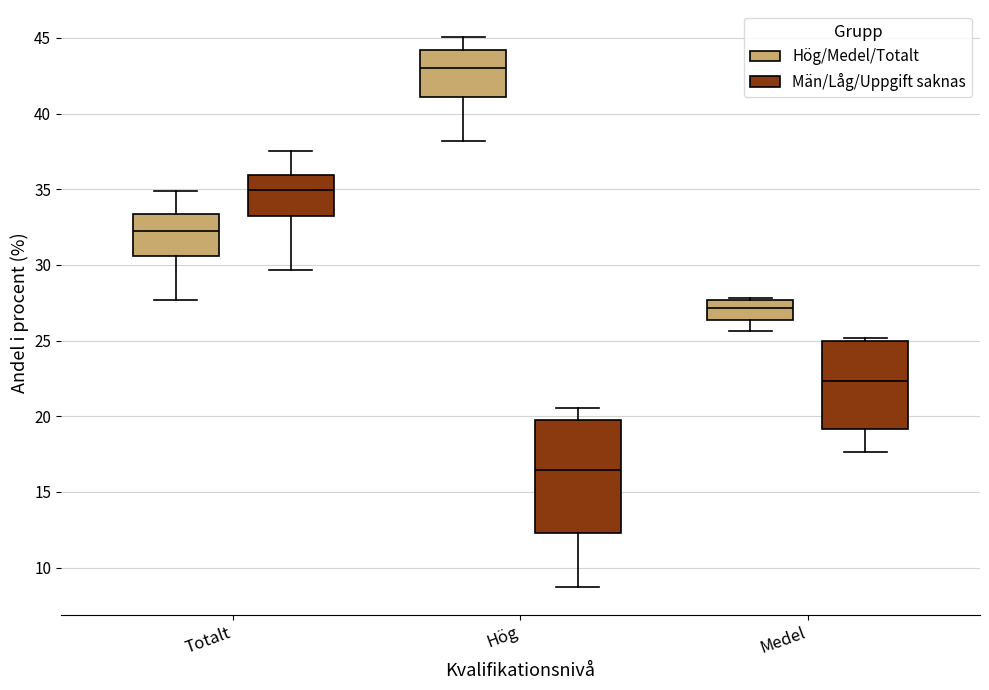

Comparing the boxes themselves (not the whiskers), which one is the tallest?

Hög (Män/Låg/Uppgift saknas)